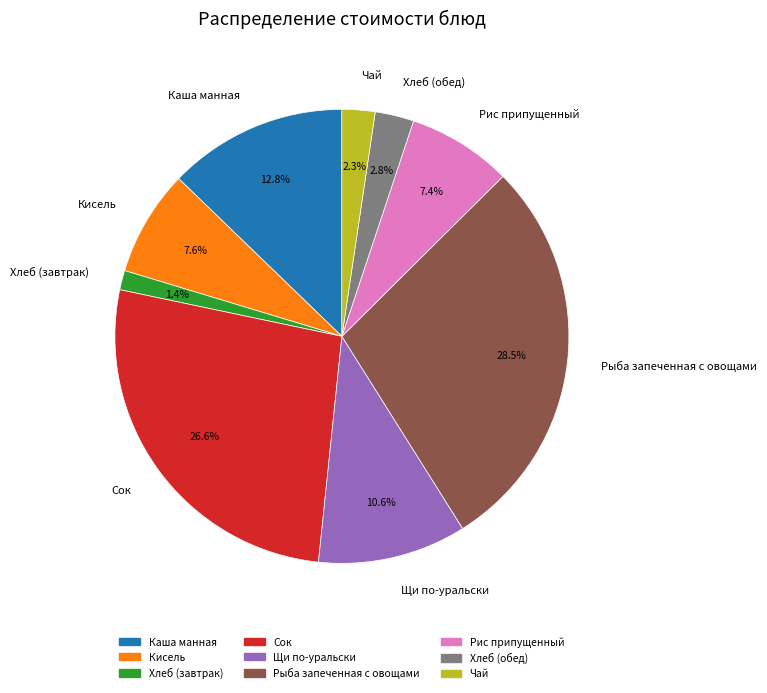

Is it true that Каша манная is 27% of the pie?

False